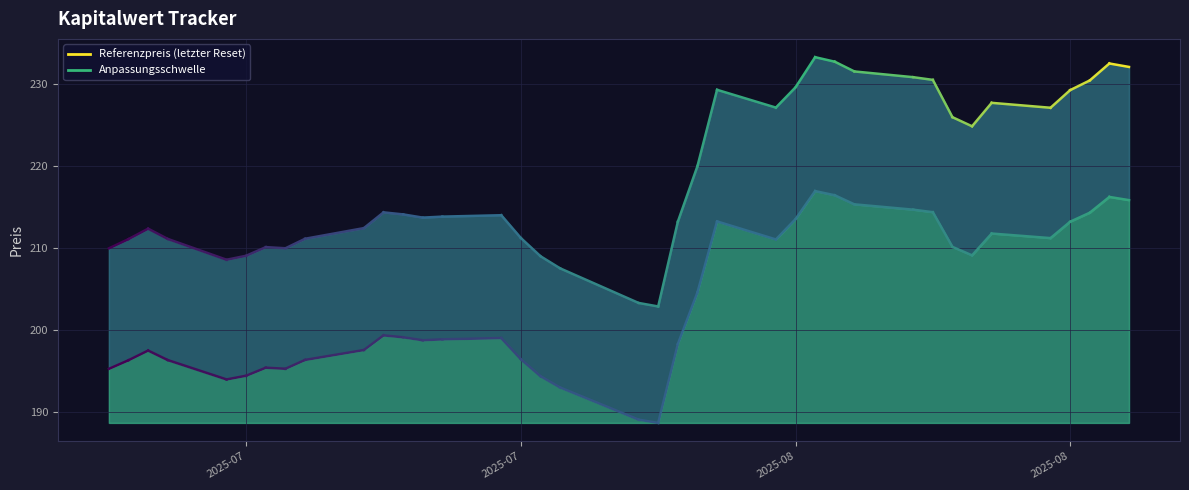

Is the value of Anpassungsschwelle at 2025-07 greater than the value of Referenzpreis (letzter Reset) at 2025-07?

No